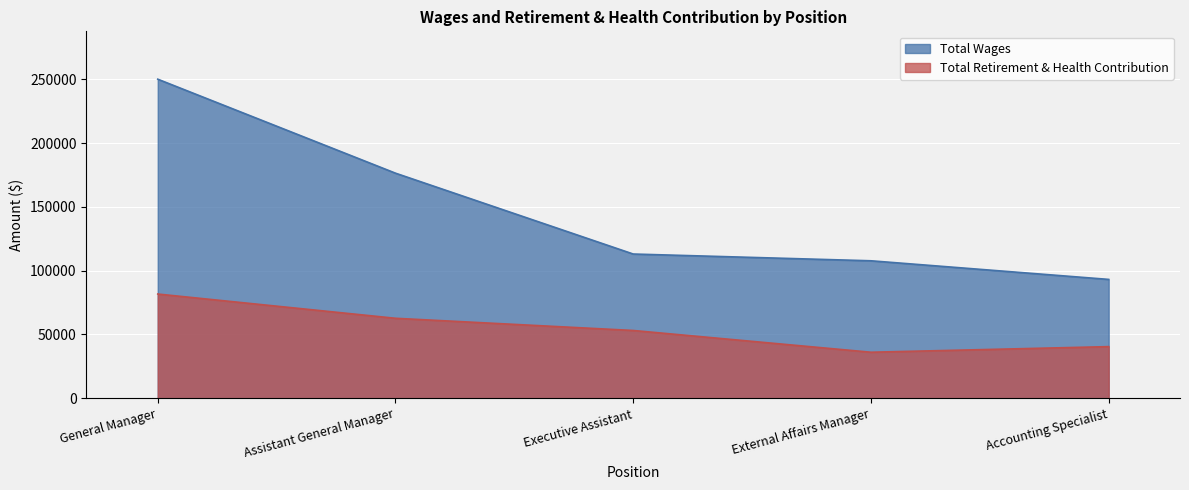

Where is Total Retirement & Health Contribution nearest to the value 58874?

Assistant General Manager